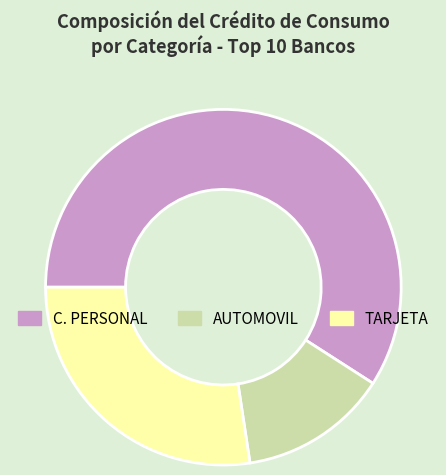

Is there a majority slice in this chart?

Yes